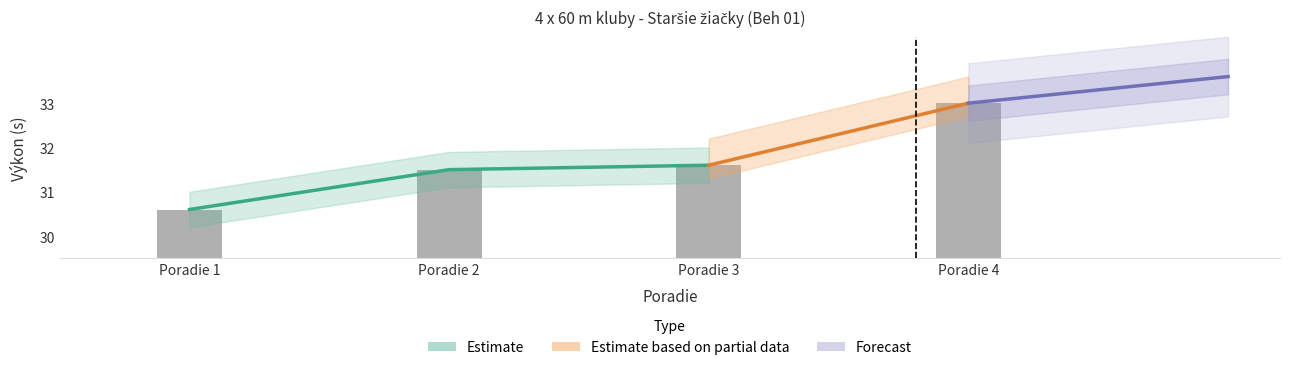

What is the maximum value shown in the chart?

33.0